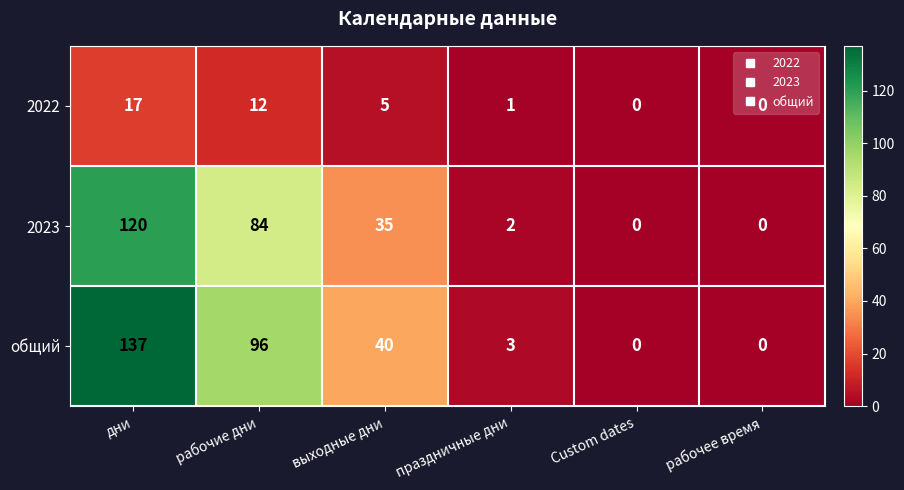

List the series in order of their peak value, highest first.

общий, 2023, 2022